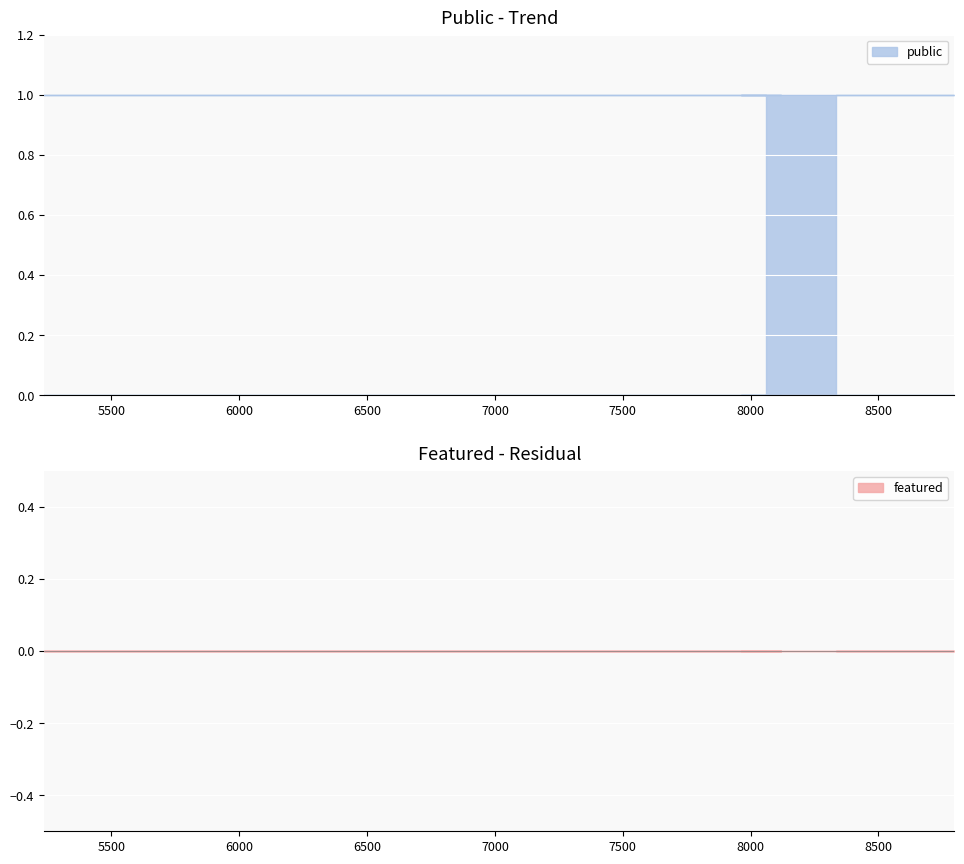

What is the label of the 5th point from the right?

8034